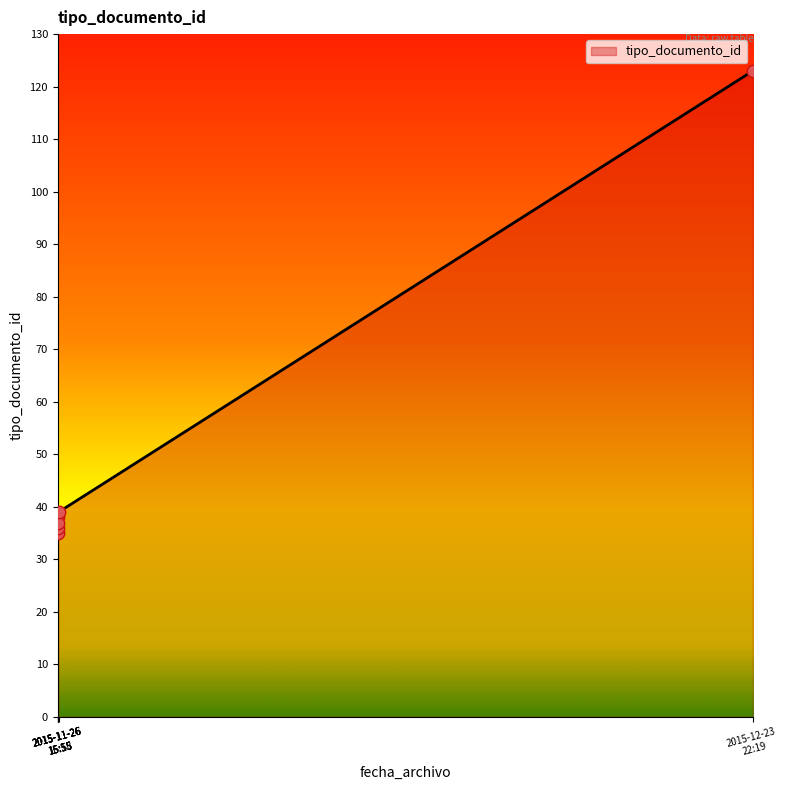

What is the change in value from 2015-11-26 15:55:53 to 2015-12-23 22:19:57?

+88